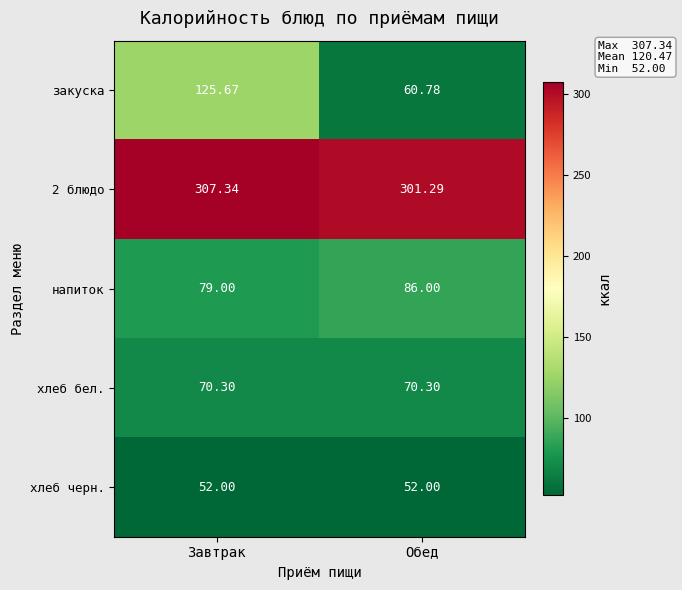

Which series has the largest range (max minus min)?

закуска